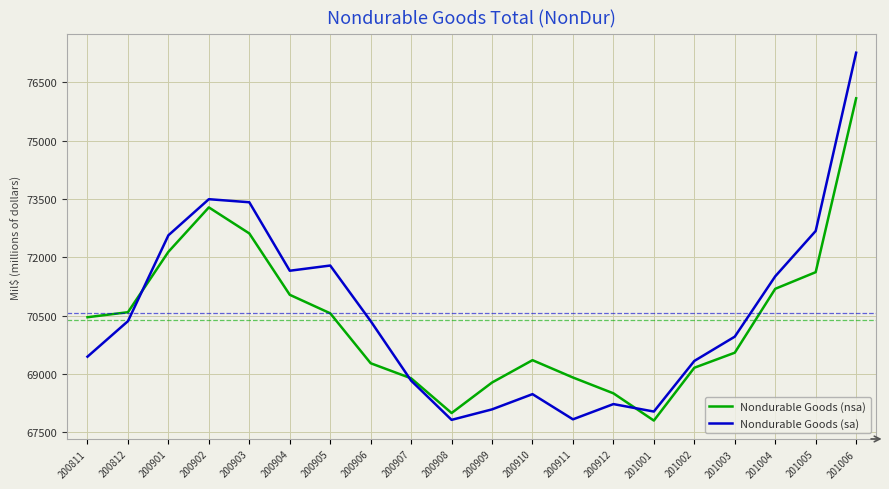

What is the smallest value displayed?

67801